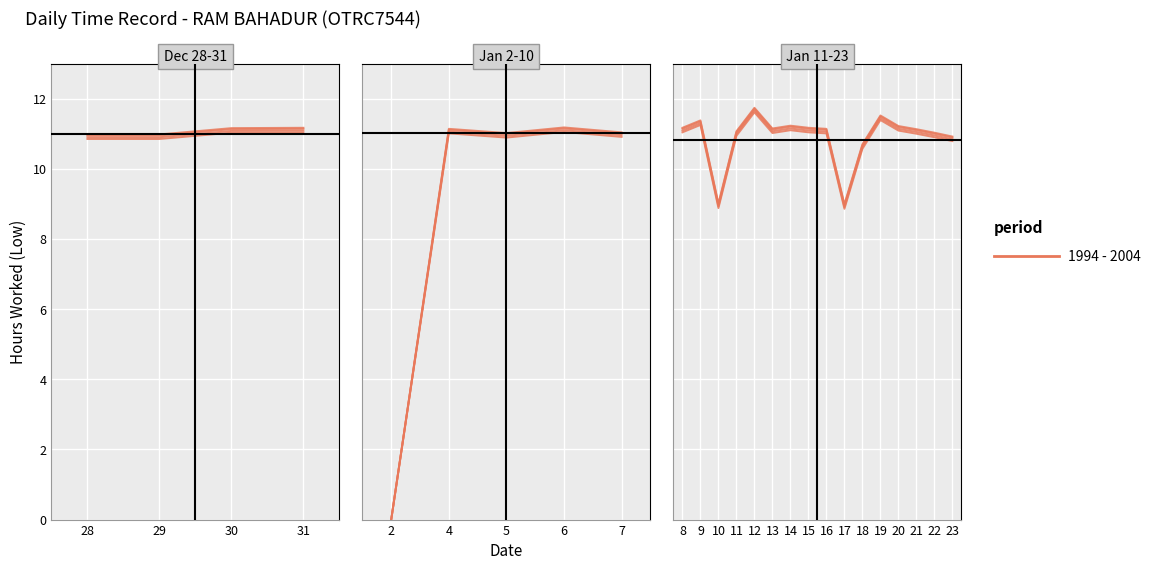

What is the value of the 2nd point from the left?

10.8